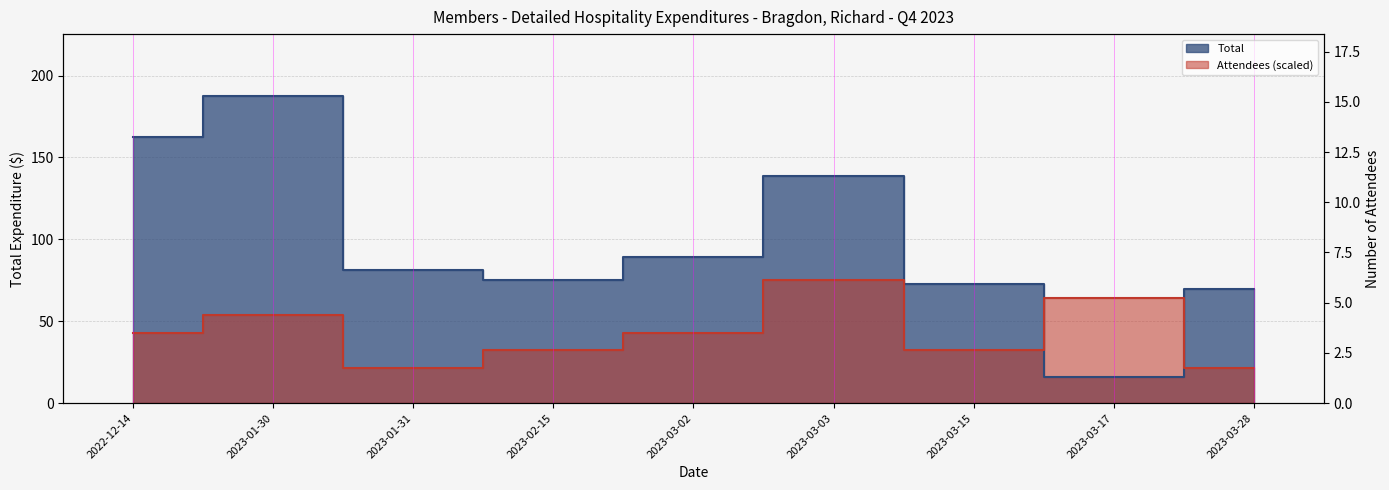

Does the chart display data point markers on the line(s)?

No